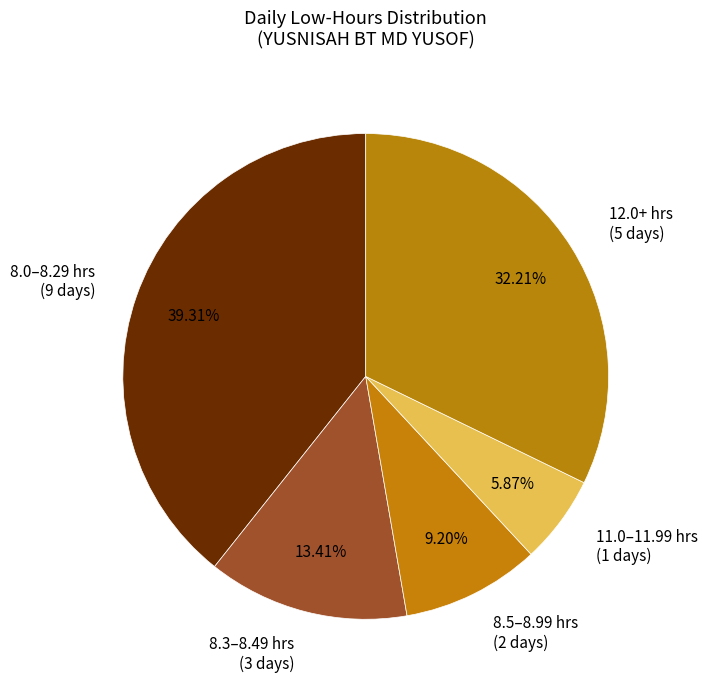

Does 8.3–8.49 hrs (3 days) account for over 50% of the chart?

No